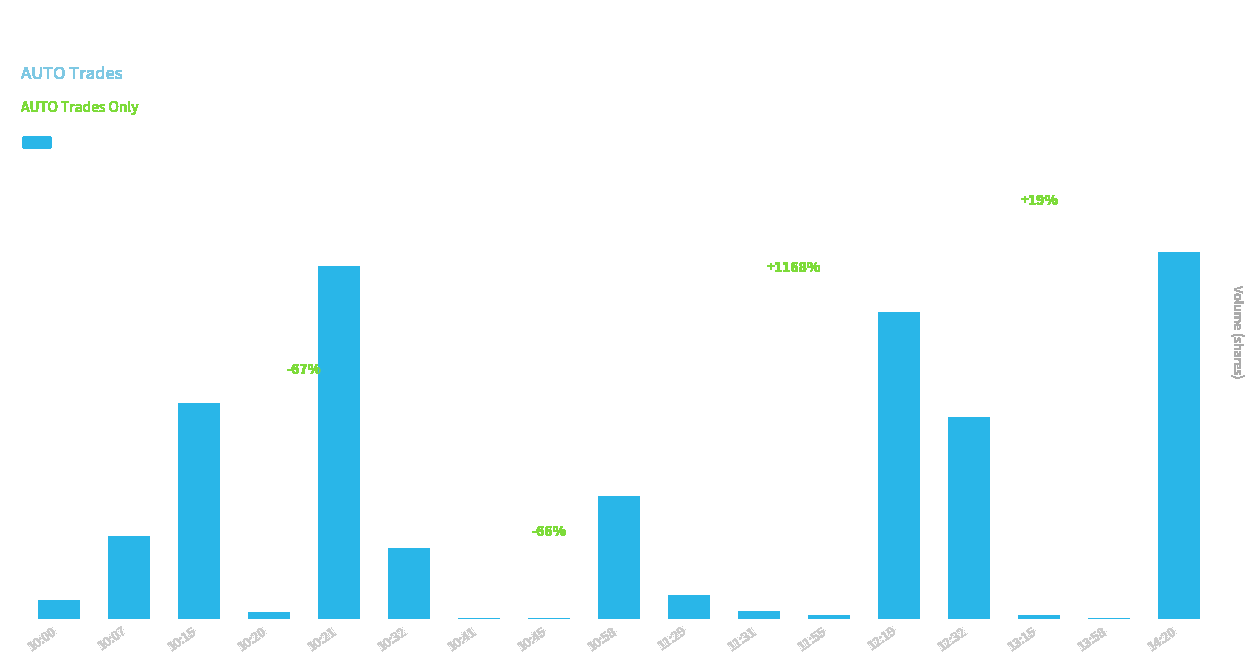

Does the chart contain stacked bars?

No